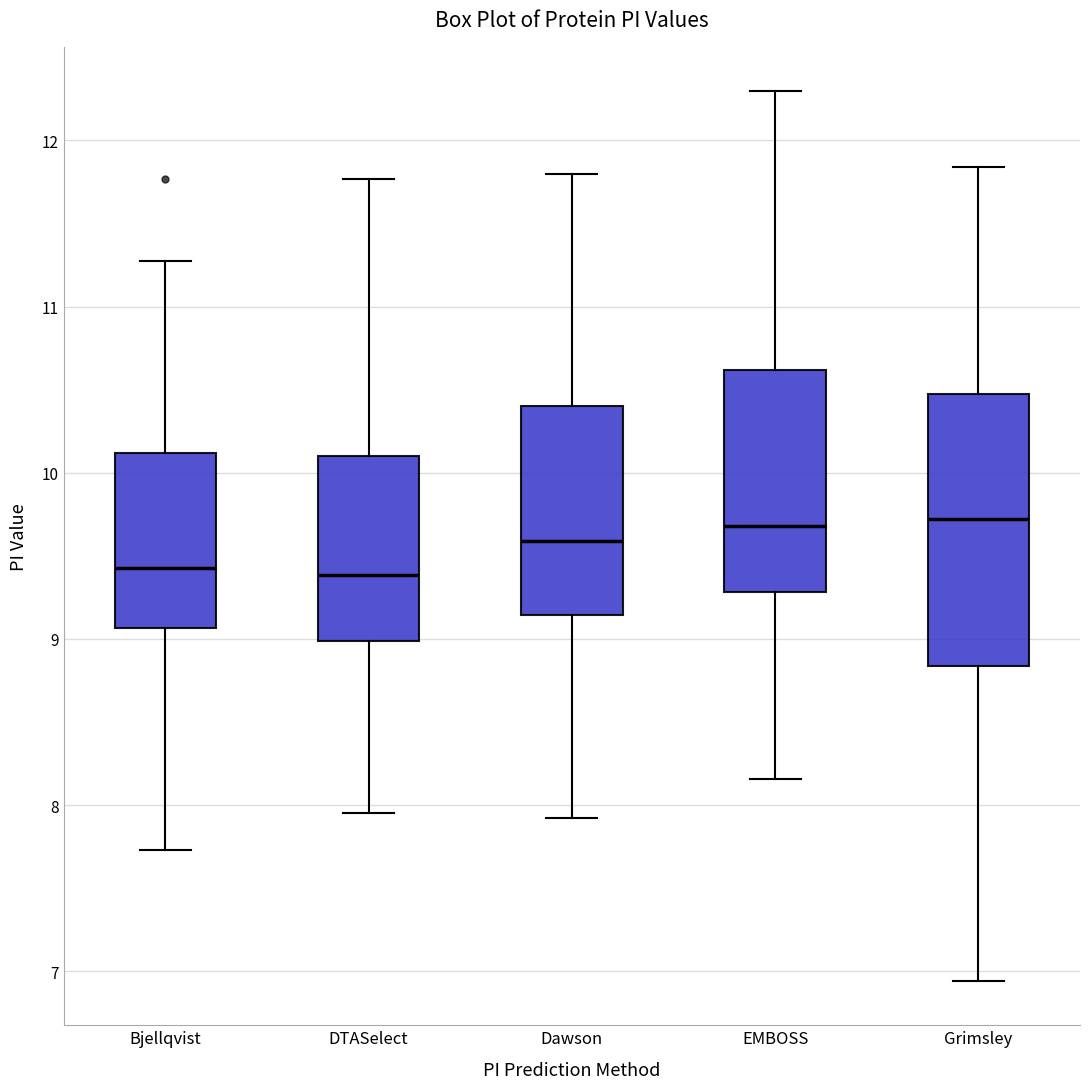

Comparing the boxes themselves (not the whiskers), which one is the tallest?

Grimsley